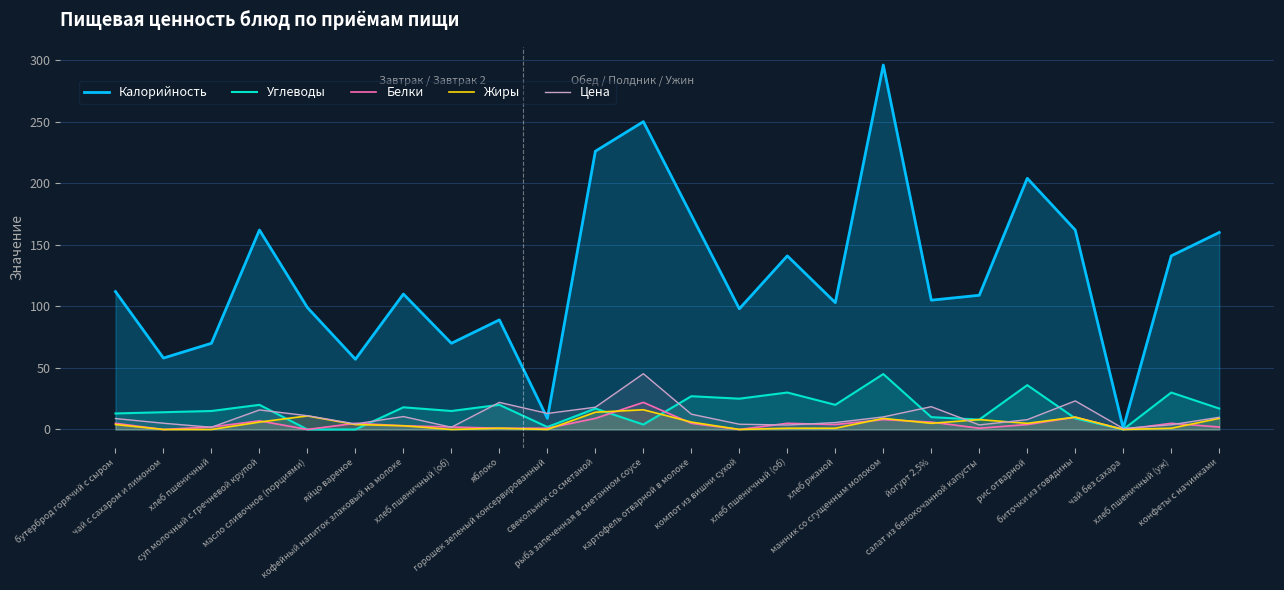

Rank the categories by Жиры value from lowest to highest.

чай с сахаром и лимоном, хлеб пшеничный, хлеб пшеничный (об), горошек зеленый консервированный, компот из вишни сухой, чай без сахара, яблоко, хлеб пшеничный (об), хлеб ржаной, хлеб пшеничный (уж), кофейный напиток злаковый на молоке, бутерброд горячий с сыром, яйцо вареное, йогурт 2,5%, рис отварной, суп молочный с гречневой крупой, картофель отварной в молоке, салат из белокочанной капусты, манник со сгущенным молоком, конфеты с начинками, биточки из говядины, масло сливочное (порциями), свекольник со сметаной, рыба запеченная в сметанном соусе